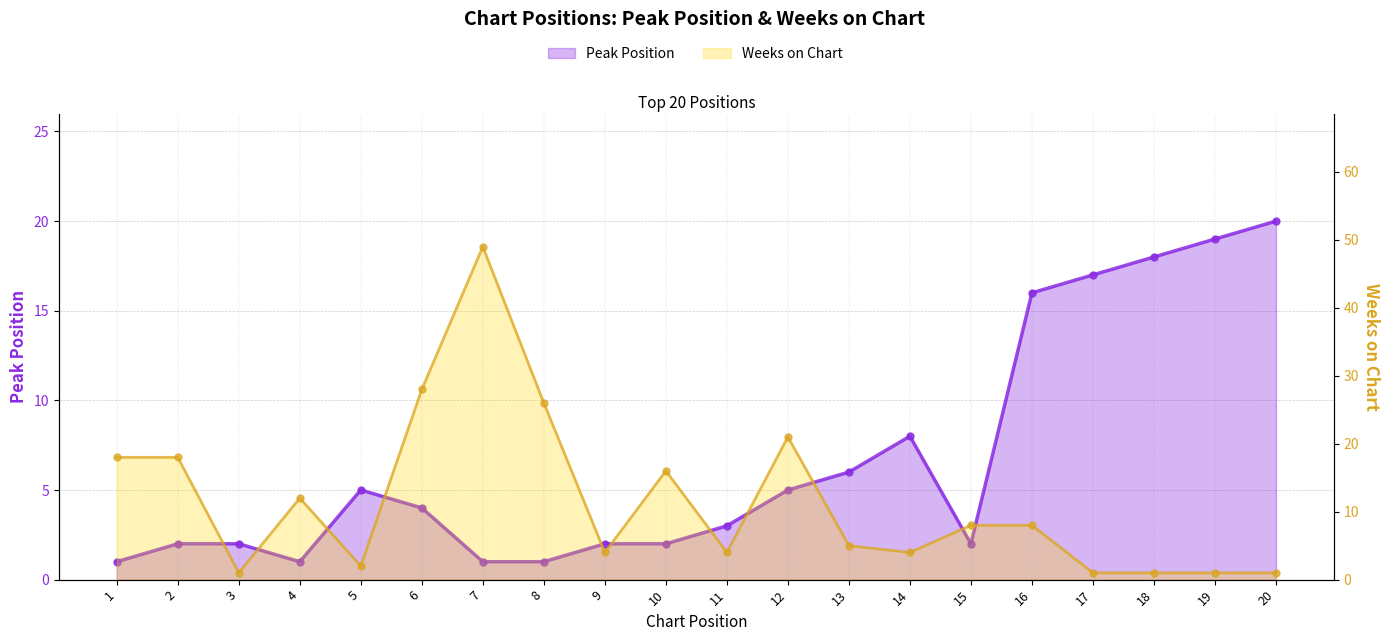

How many interior local peaks does the Peak Position series have?

2